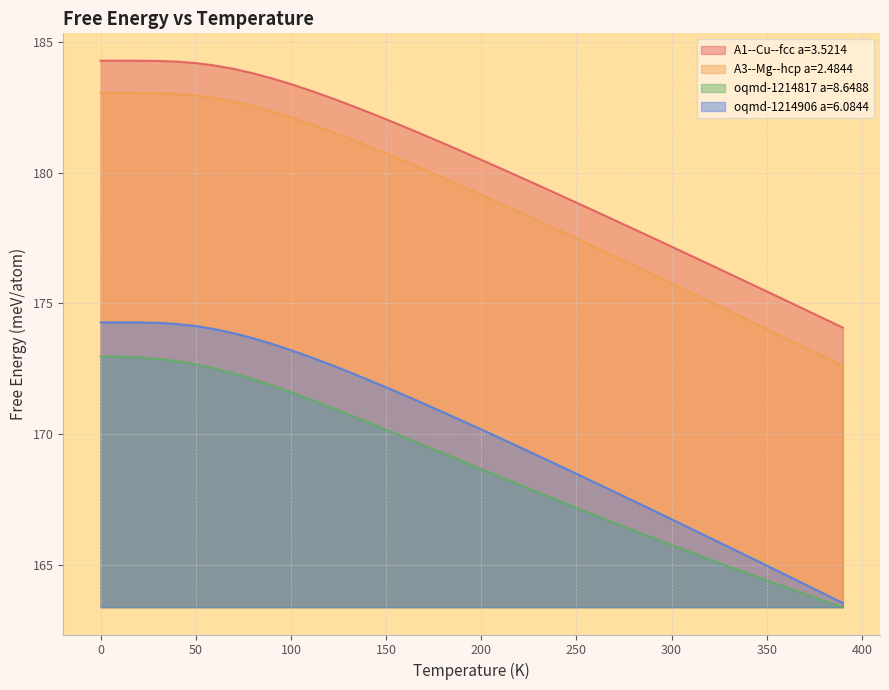

True or false: A3--Mg--hcp a=2.4844 has a value of 78.5 at 200.

False